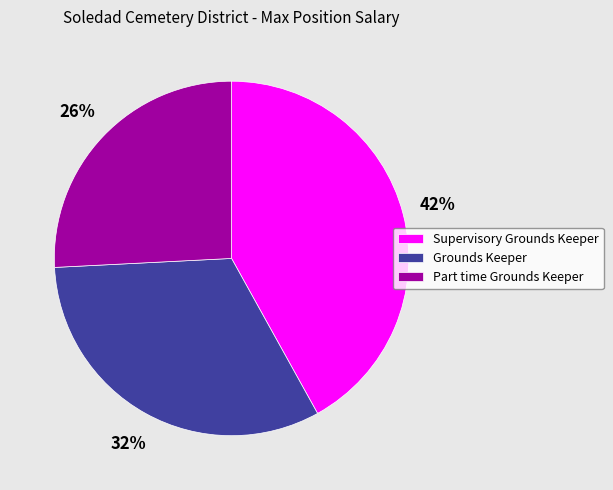

Do Supervisory Grounds Keeper and Part time Grounds Keeper together represent more than half of the pie?

Yes